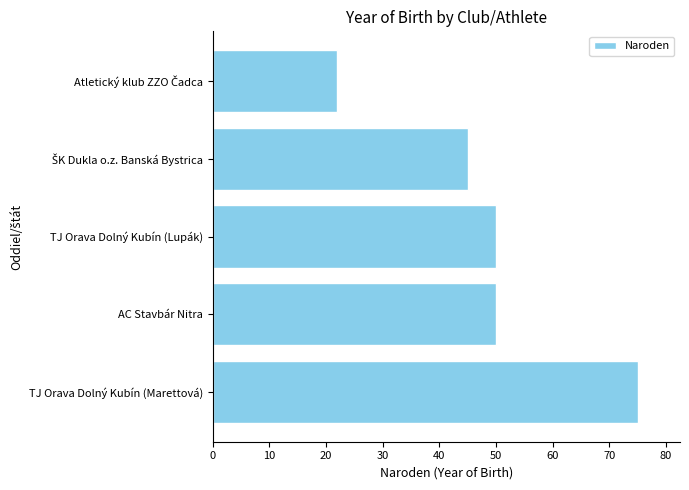

What is the maximum value shown in the chart?

75